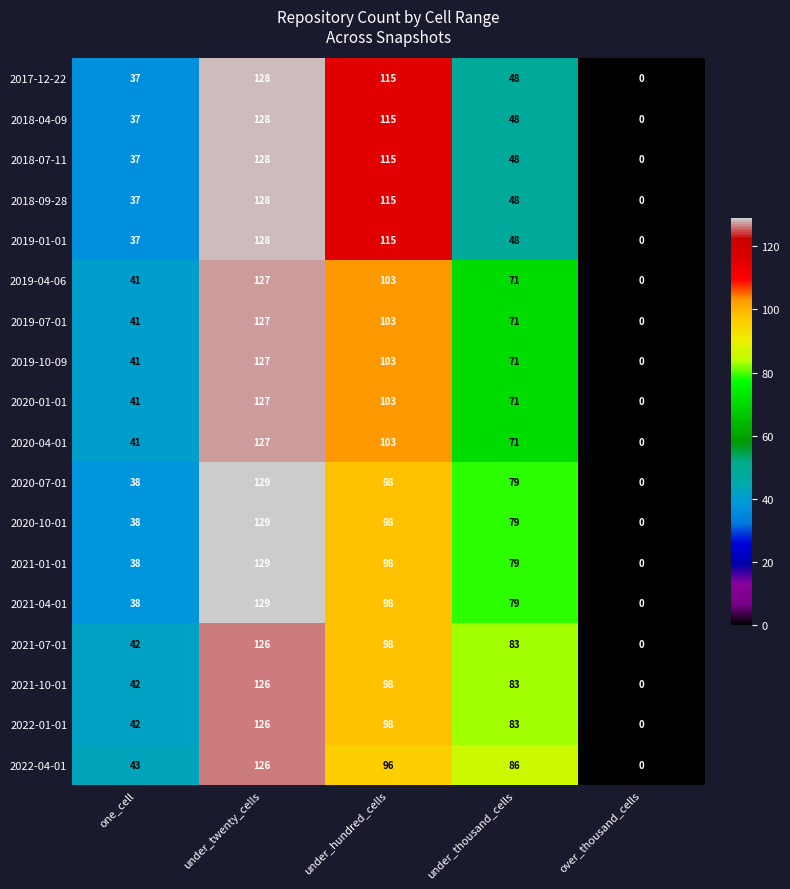

The 2019-07-01 series shows 103 at under_hundred_cells. True or false?

True